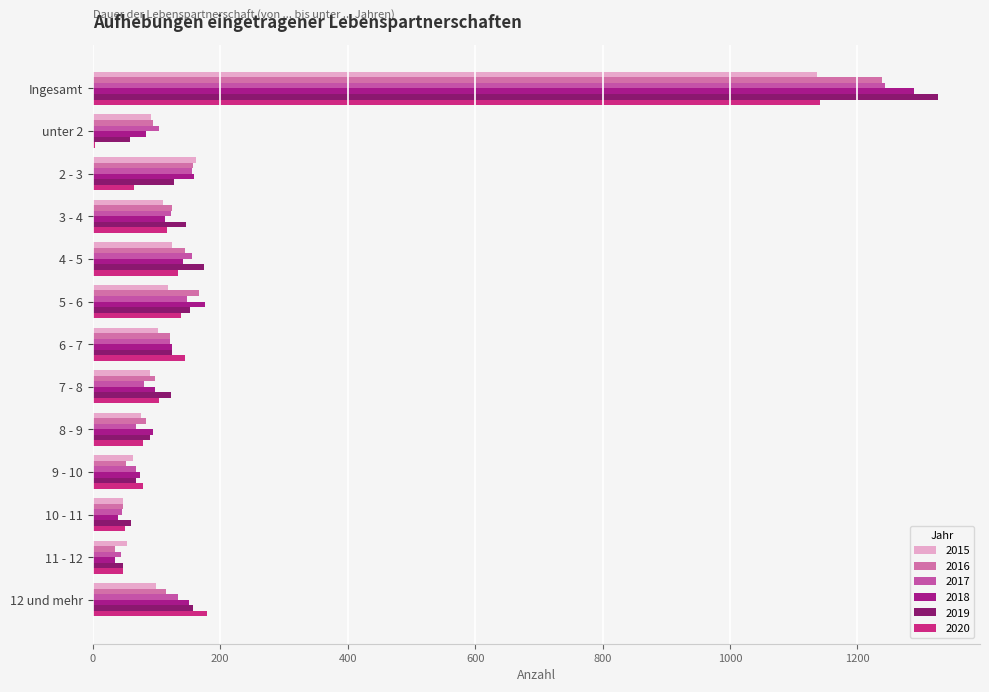

Is the value of 2017 at 3 - 4 greater than the value of 2019 at unter 2?

Yes